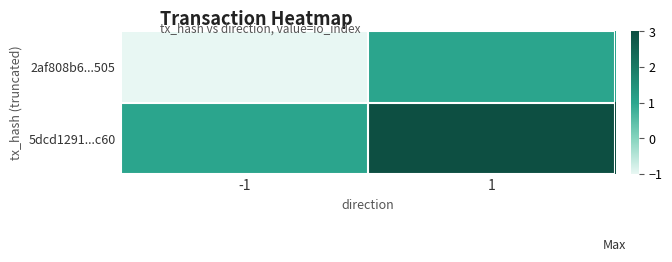

What is the difference between the highest and lowest values at -1?

2